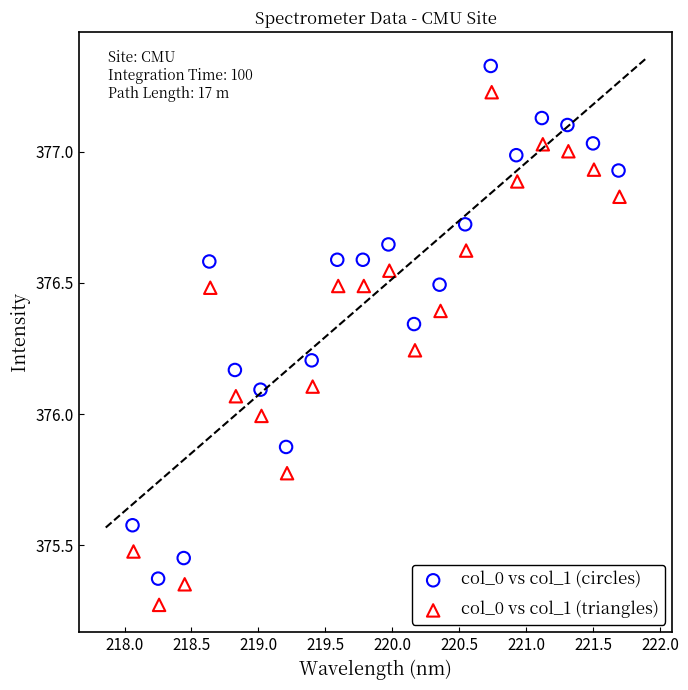

Which series reaches the minimum Y coordinate?

col_0 vs col_1 (triangles)